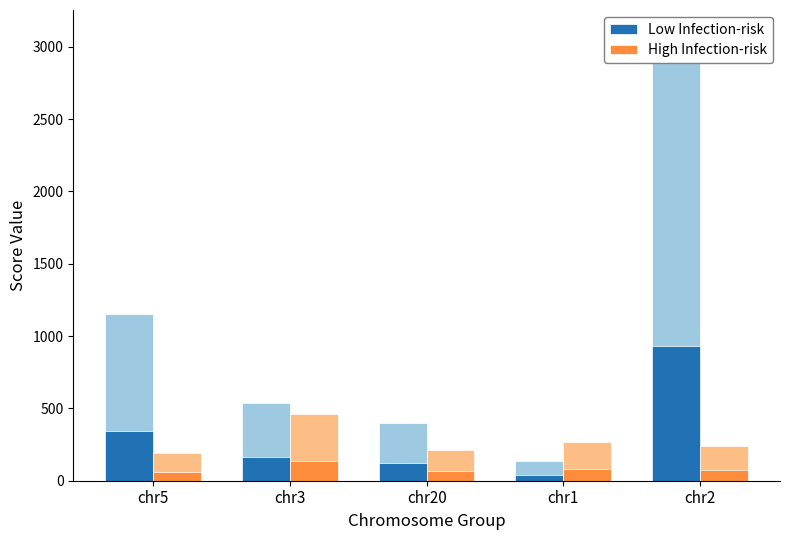

How many groups of bars are there?

5